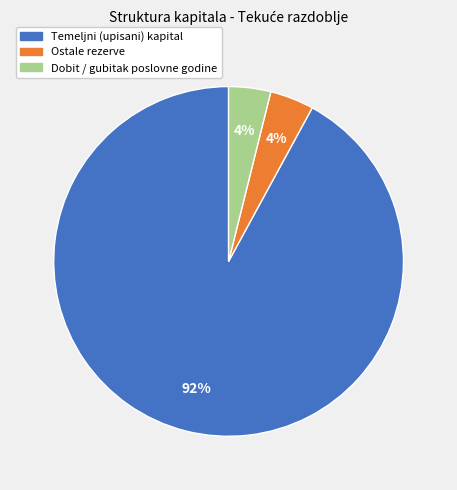

Is there a majority slice in this chart?

Yes